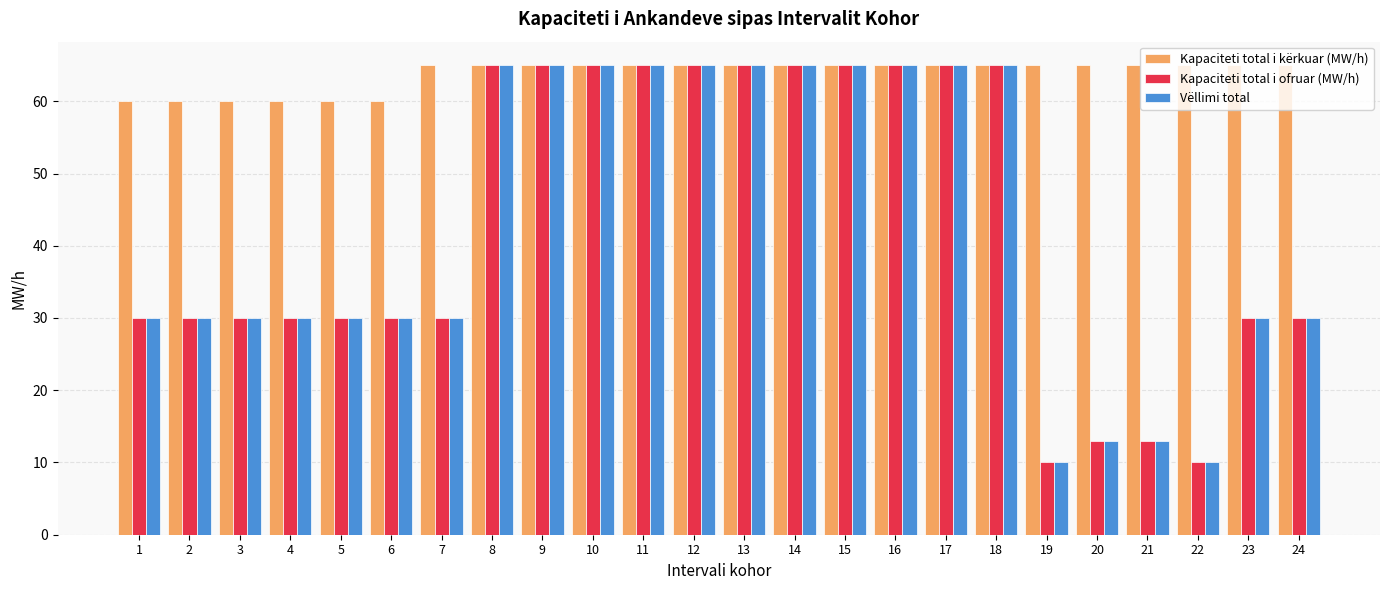

What is the minimum value for Kapaciteti total i ofruar (MW/h)?

10